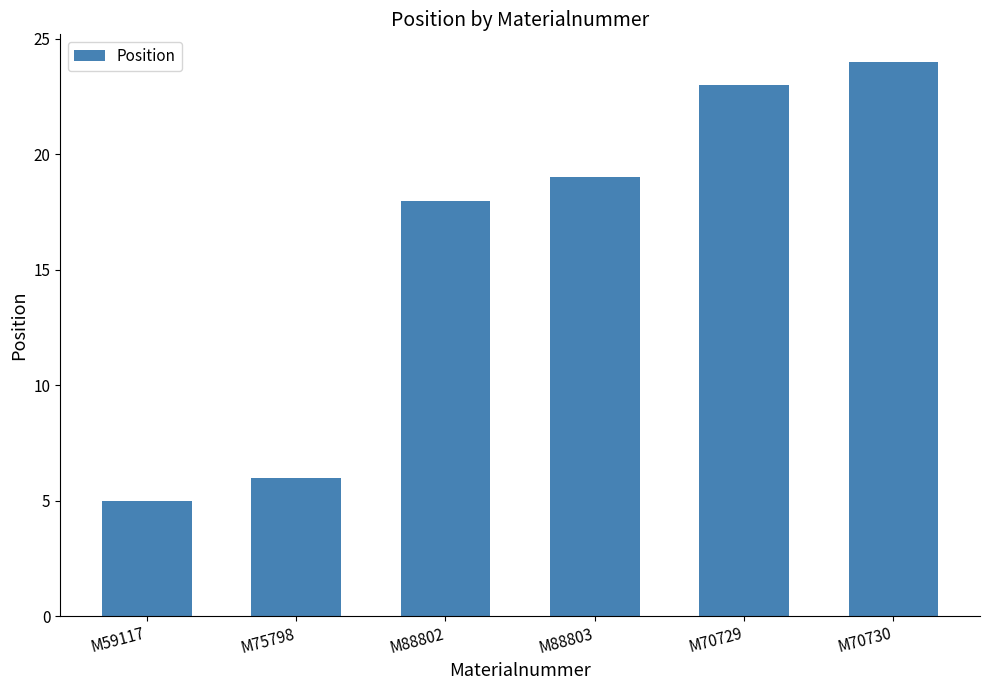

What is the approximate value at M88802, to the nearest 5?

20